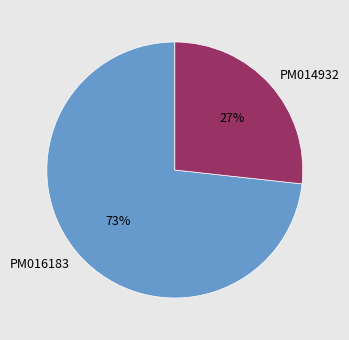

Is PM014932 the majority of the pie?

No